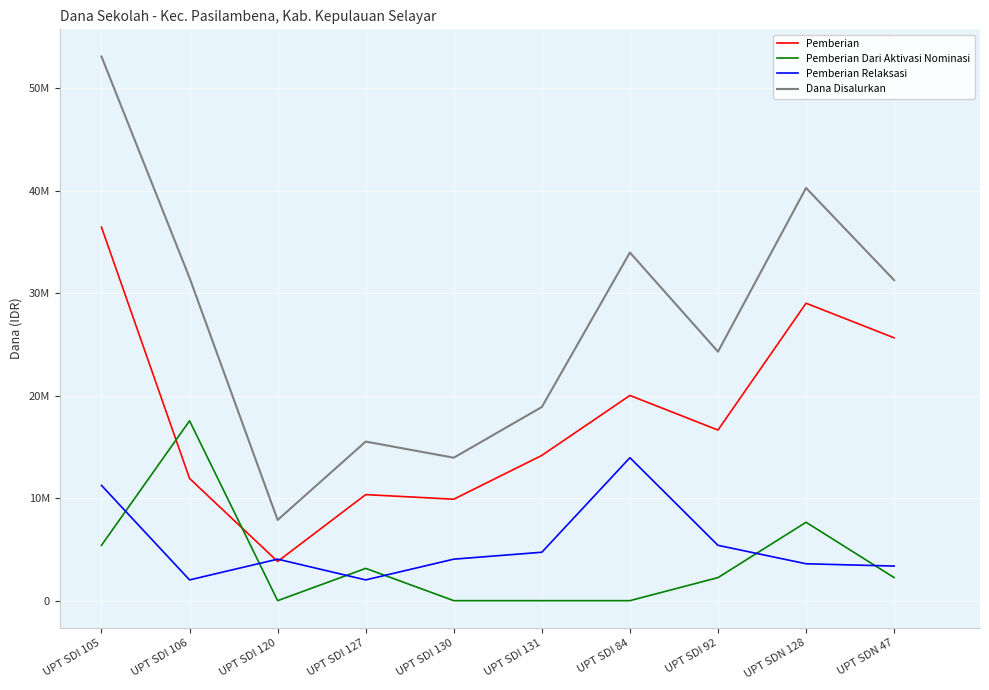

Where does the Pemberian Dari Aktivasi Nominasi series first go above 2250000?

UPT SDI 105